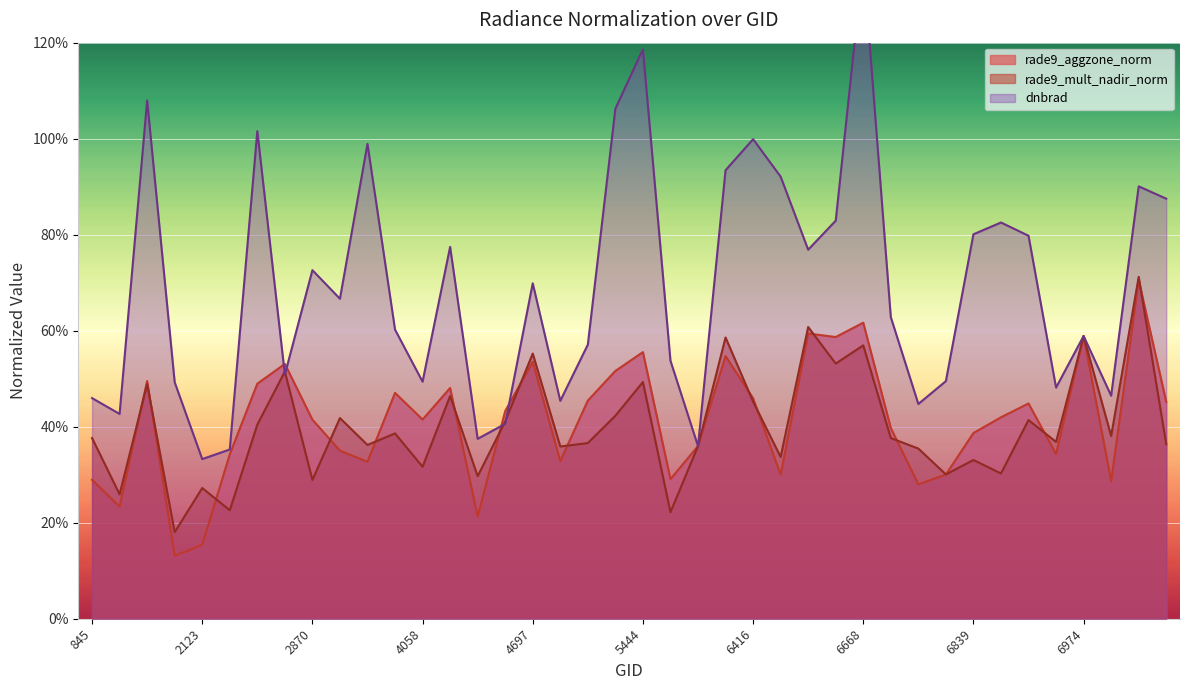

How many rade9_mult_nadir_norm values are between 0 and 1?

40